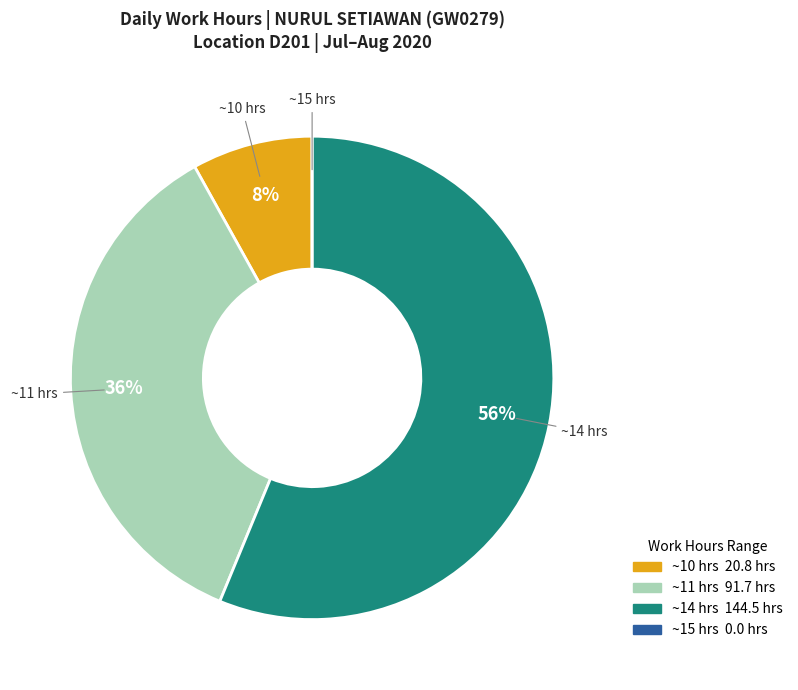

Do ~14 hrs and ~11 hrs together represent more than half of the pie?

Yes